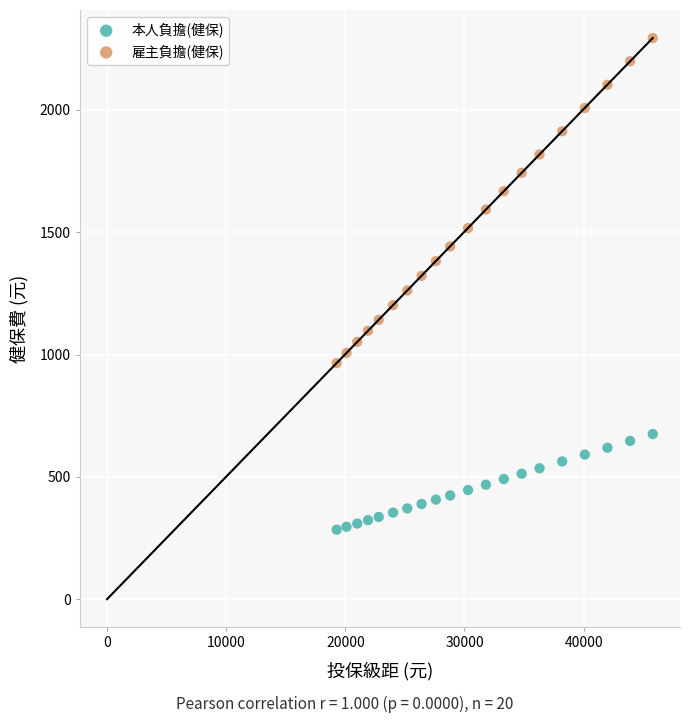

Across all data points, what is the range of Y values (max minus min)?

2010